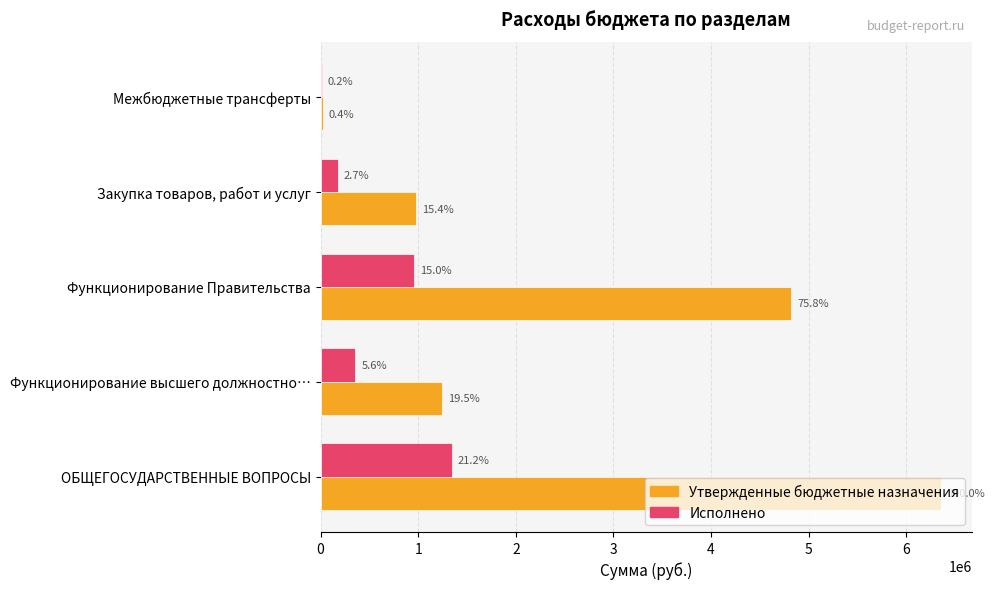

Reading left to right, what are all the values shown in this chart?

Утвержденные бюджетные назначения: 6353628.6	1240917.7	4817212.6	978998.3	22500.0
Исполнено: 1344553.8	354476.6	955375.2	173400.5	11250.0